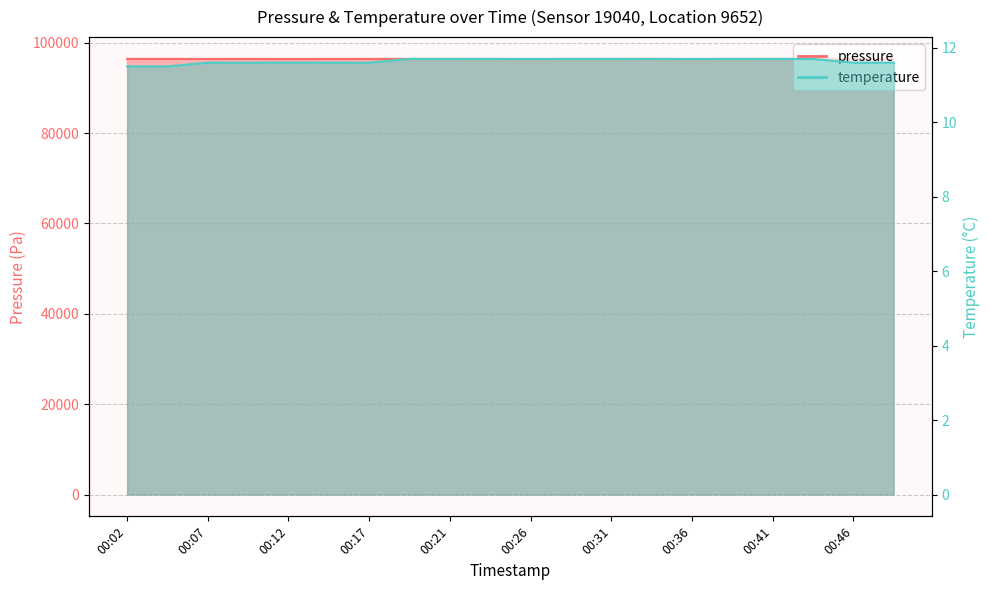

Rank the series by their average value, from highest to lowest.

pressure, temperature